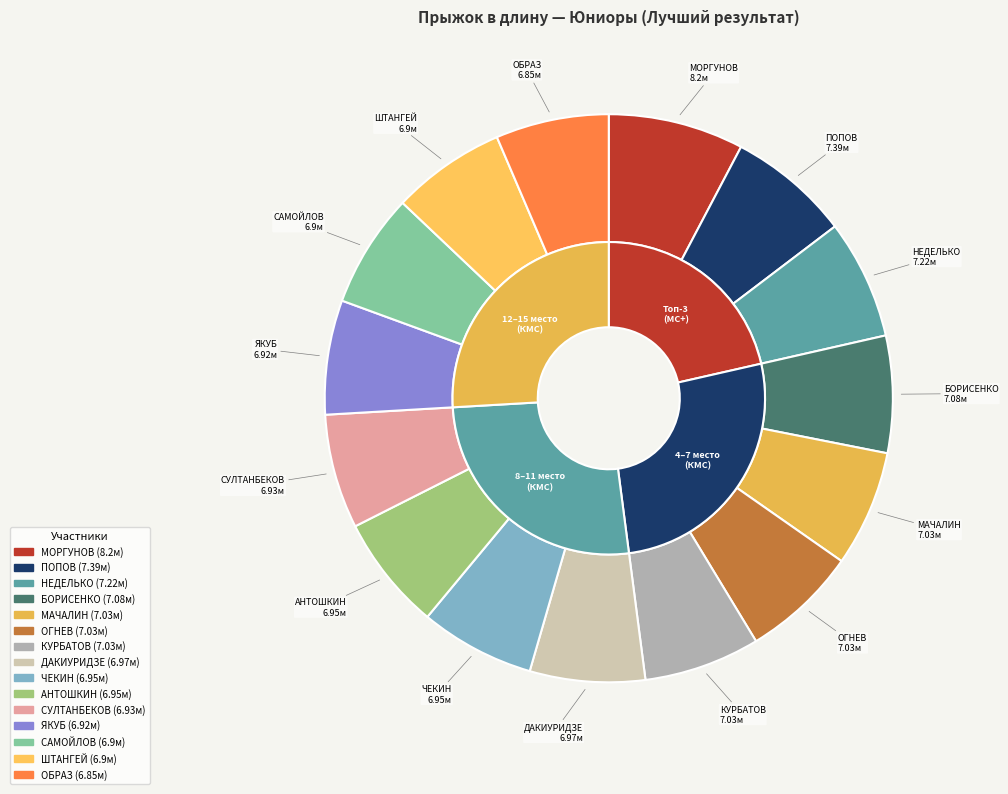

True or false: СУЛТАНБЕКОВ ВИЛЬДАН accounts for 7% of the total.

True